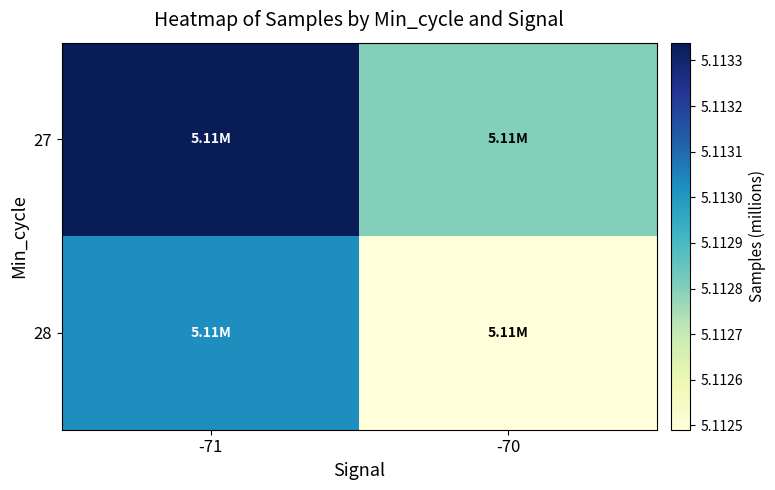

Reading left to right, transcribe all the data shown in this chart.

27: -71=5.1	-70=5.1
28: -71=5.1	-70=5.1